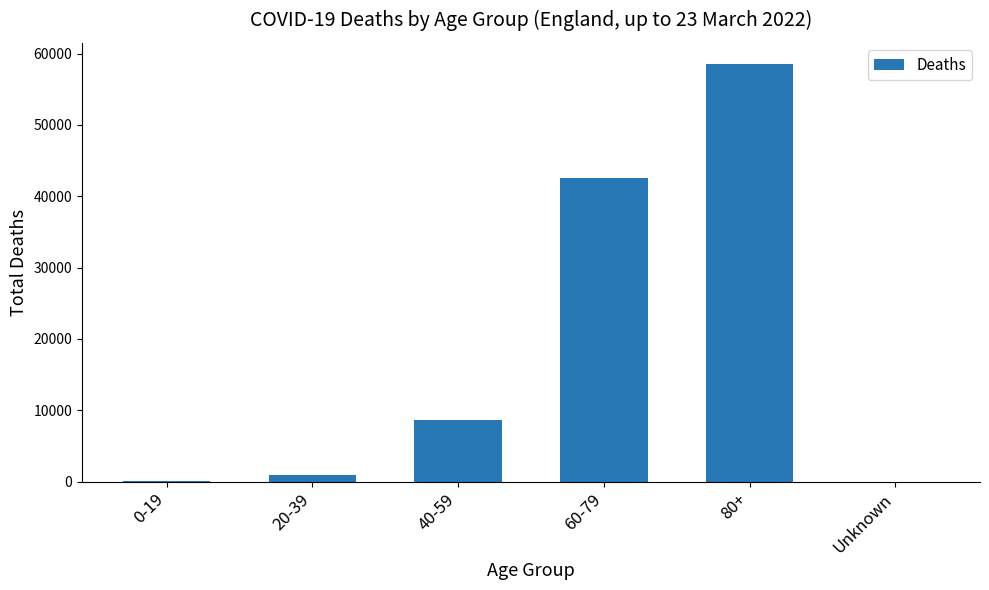

What is the sum of all values?

110895